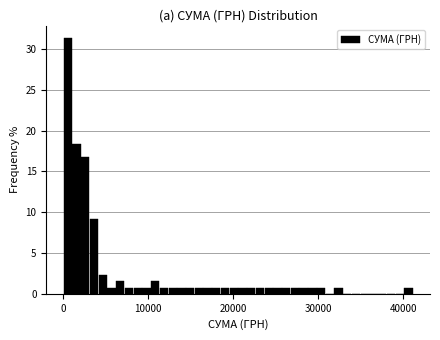

Around what value on the x-axis is the tallest bar? Give the approximate position of its centre, as read against the axis.

1000